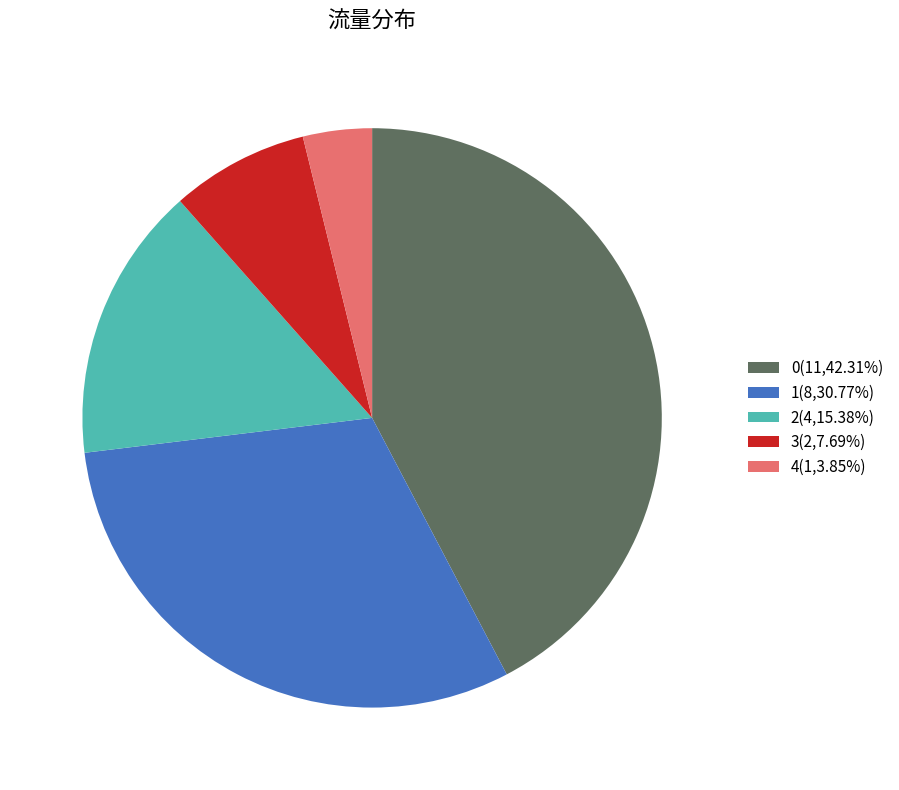

Combined, do 3(2,7.69%) and 2(4,15.38%) account for over 50%?

No